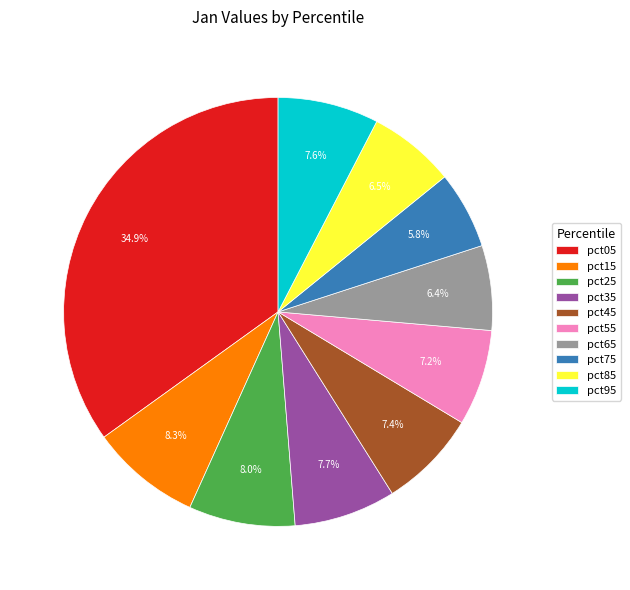

To the nearest percent, what portion does pct35 represent?

8%